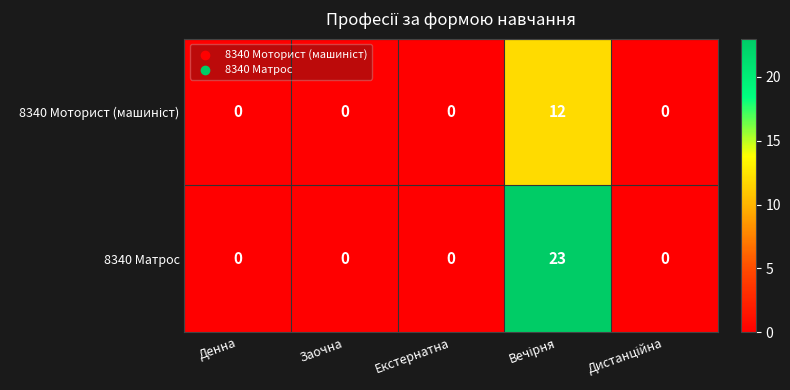

Is it true that 8340 Матрос equals -11 at Денна?

False